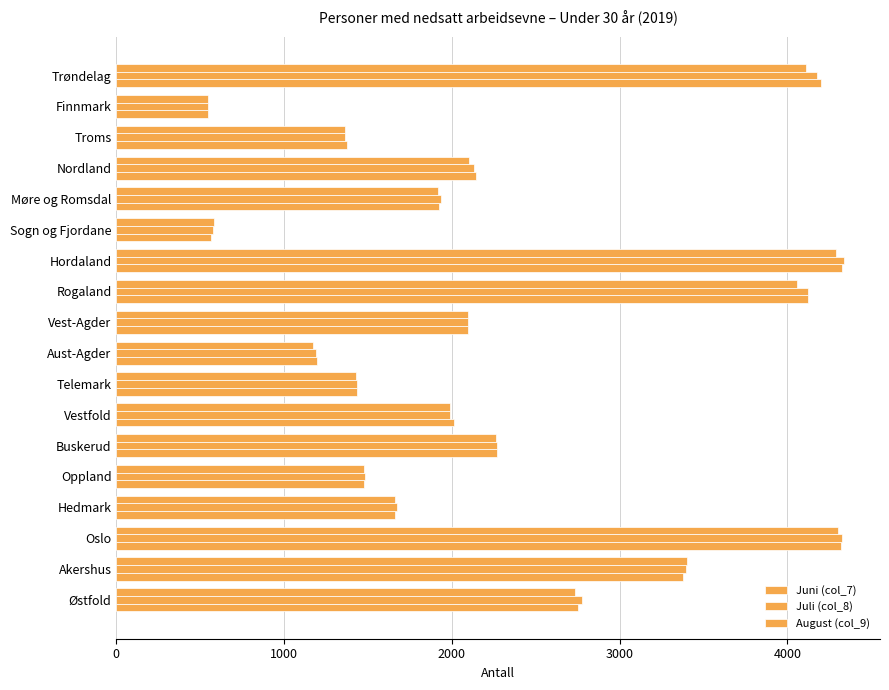

Reading left to right, transcribe all the data shown in this chart.

Juni (col_7): 2755	3376	4320	1664	1479	2270	2015	1437	1197	2096	4123	4328	565	1926	2144	1374	546	4204
Juli (col_8): 2774	3397	4327	1672	1484	2268	1990	1432	1188	2095	4121	4336	574	1934	2134	1363	546	4176
August (col_9): 2732	3402	4301	1663	1475	2262	1989	1427	1171	2094	4060	4292	580	1918	2105	1363	548	4113